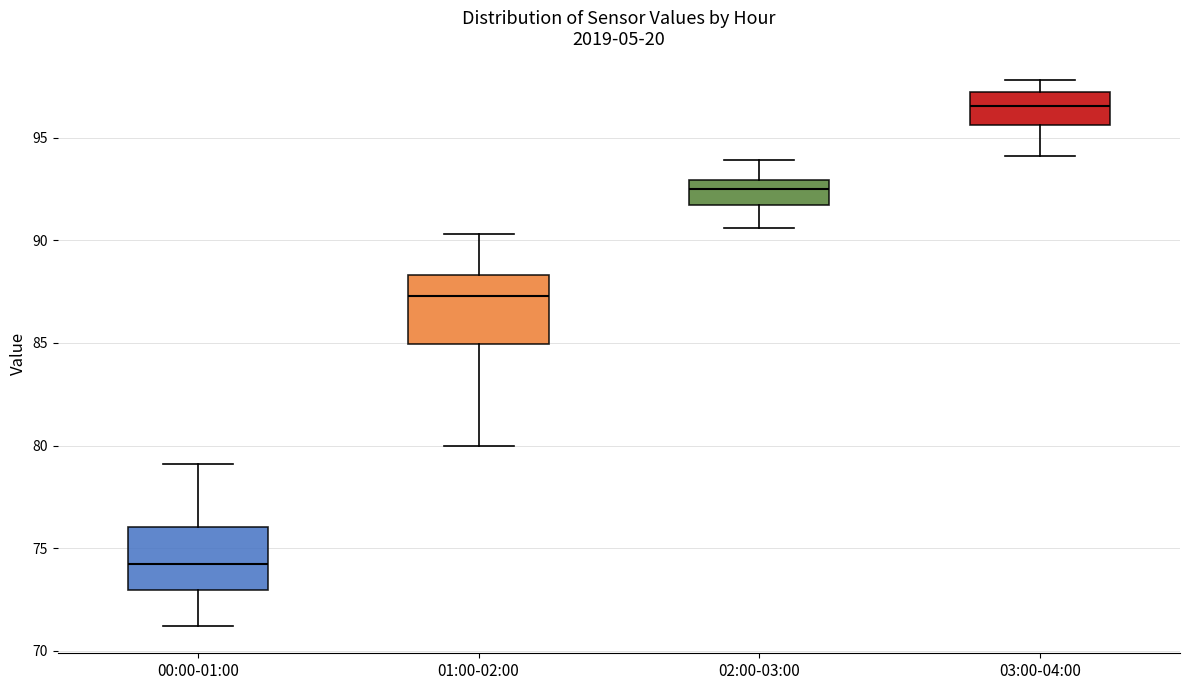

Reading left to right, read every box against the y-axis: the position of its median line, the range the box covers, and the ends of its whiskers. The values are not printed on the chart, so give them approximately, as read against the axis.

00:00-01:00: median 74.0, box 73.0 to 76.0, whiskers 71.0 to 79.0
01:00-02:00: median 87.5, box 85.0 to 88.5, whiskers 80.0 to 90.5
02:00-03:00: median 92.5, box 92.0 to 93.0, whiskers 90.5 to 94.0
03:00-04:00: median 96.5, box 95.5 to 97.5, whiskers 94.0 to 98.0